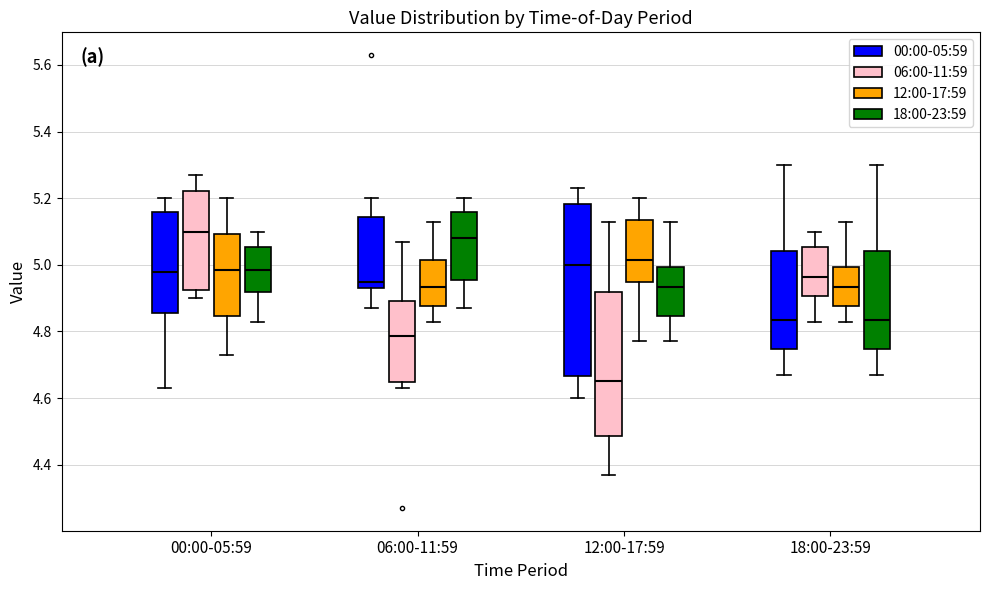

Reading left to right, read every box against the y-axis: the position of its median line, the range the box covers, and the ends of its whiskers. The values are not printed on the chart, so give them approximately, as read against the axis.

00:00-05:59 (00:00-05:59): median 4.98, box 4.86 to 5.16, whiskers 4.64 to 5.20
00:00-05:59 (06:00-11:59): median 5.10, box 4.92 to 5.22, whiskers 4.90 to 5.28
00:00-05:59 (12:00-17:59): median 4.98, box 4.84 to 5.10, whiskers 4.74 to 5.20
00:00-05:59 (18:00-23:59): median 4.98, box 4.92 to 5.06, whiskers 4.84 to 5.10
06:00-11:59 (00:00-05:59): median 4.96, box 4.94 to 5.14, whiskers 4.88 to 5.20
06:00-11:59 (06:00-11:59): median 4.78, box 4.64 to 4.90, whiskers 4.64 (just below the box's lower edge) to 5.08
06:00-11:59 (12:00-17:59): median 4.94, box 4.88 to 5.02, whiskers 4.84 to 5.14
06:00-11:59 (18:00-23:59): median 5.08, box 4.96 to 5.16, whiskers 4.88 to 5.20
12:00-17:59 (00:00-05:59): median 5.00, box 4.66 to 5.18, whiskers 4.60 to 5.24
12:00-17:59 (06:00-11:59): median 4.66, box 4.48 to 4.92, whiskers 4.38 to 5.14
12:00-17:59 (12:00-17:59): median 5.02, box 4.94 to 5.14, whiskers 4.78 to 5.20
12:00-17:59 (18:00-23:59): median 4.94, box 4.84 to 5.00, whiskers 4.78 to 5.14
18:00-23:59 (00:00-05:59): median 4.84, box 4.74 to 5.04, whiskers 4.68 to 5.30
18:00-23:59 (06:00-11:59): median 4.96, box 4.90 to 5.06, whiskers 4.84 to 5.10
18:00-23:59 (12:00-17:59): median 4.94, box 4.88 to 5.00, whiskers 4.84 to 5.14
18:00-23:59 (18:00-23:59): median 4.84, box 4.74 to 5.04, whiskers 4.68 to 5.30